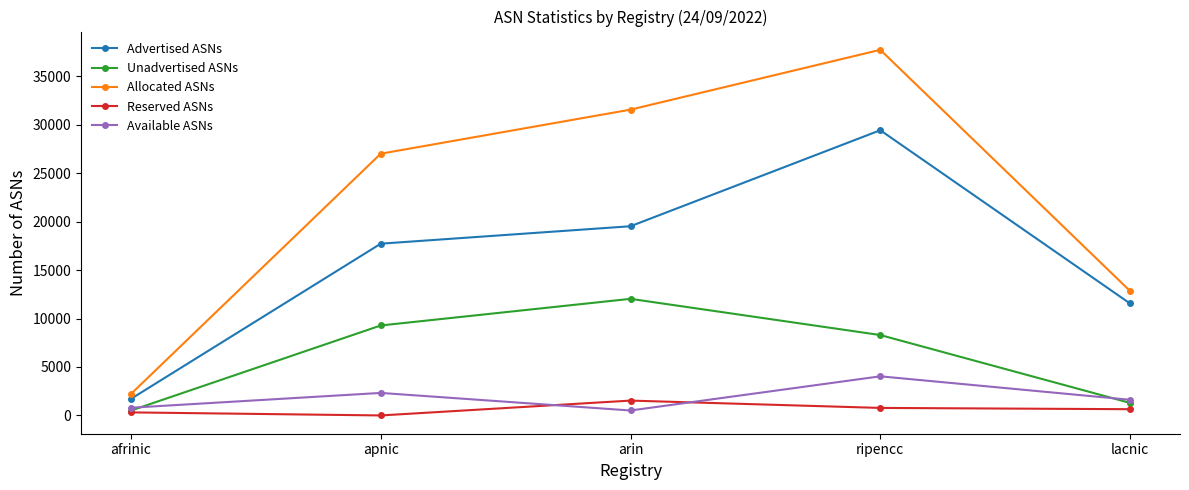

True or false: Advertised ASNs and Unadvertised ASNs intersect in this chart.

False